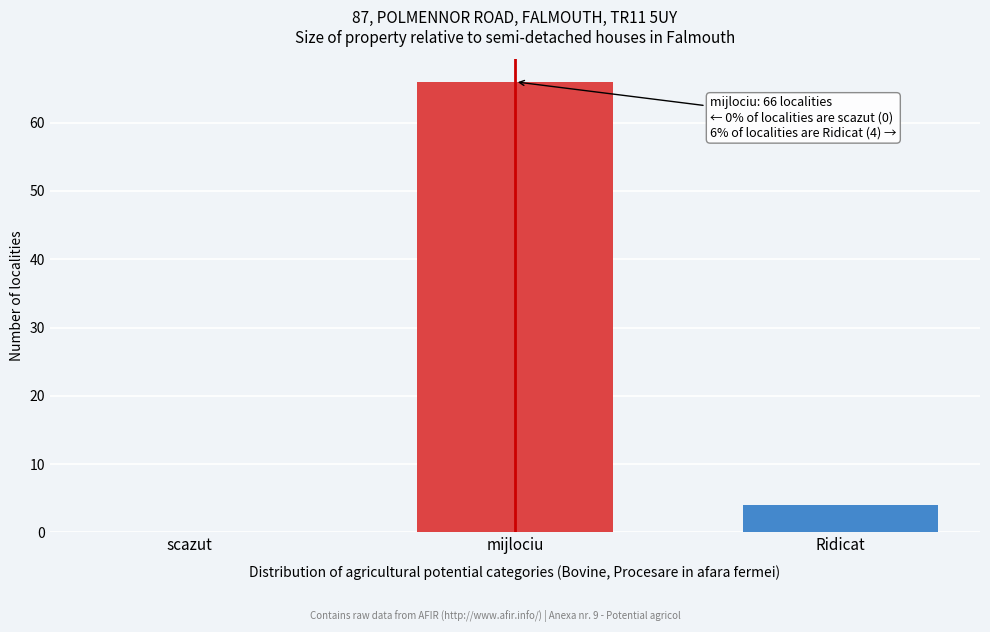

Reading left to right, what are all the values shown in this chart?

scazut=0	mijlociu=66	Ridicat=4